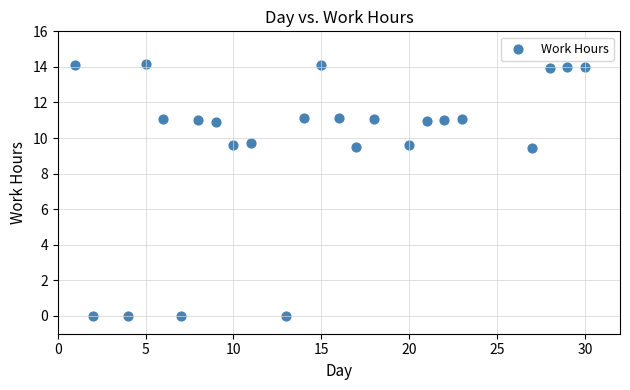

What is the range of X values (max minus min)?

29.0